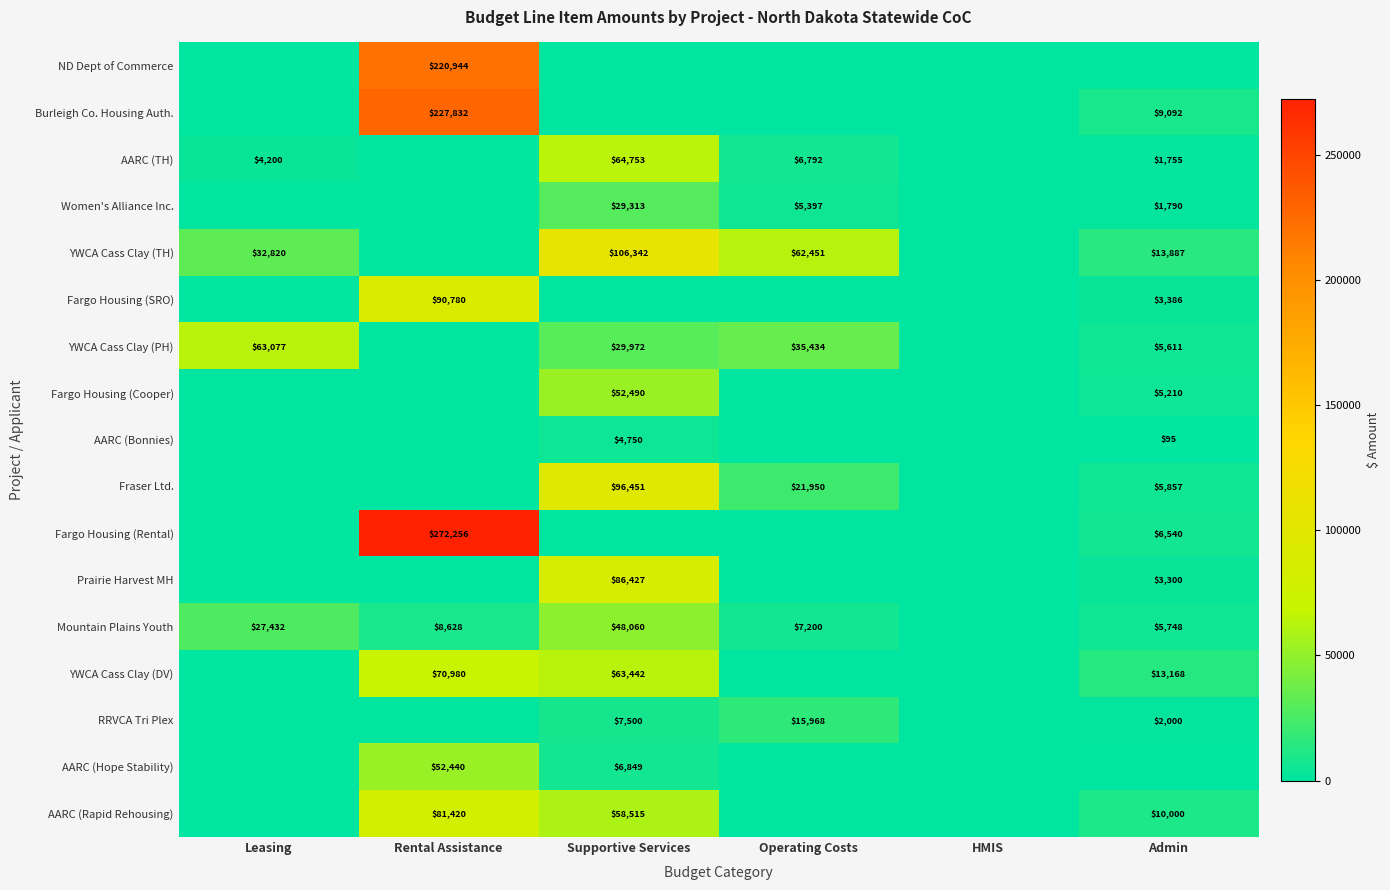

The Fargo Housing (SRO) series shows 128526 at Rental Assistance. True or false?

False